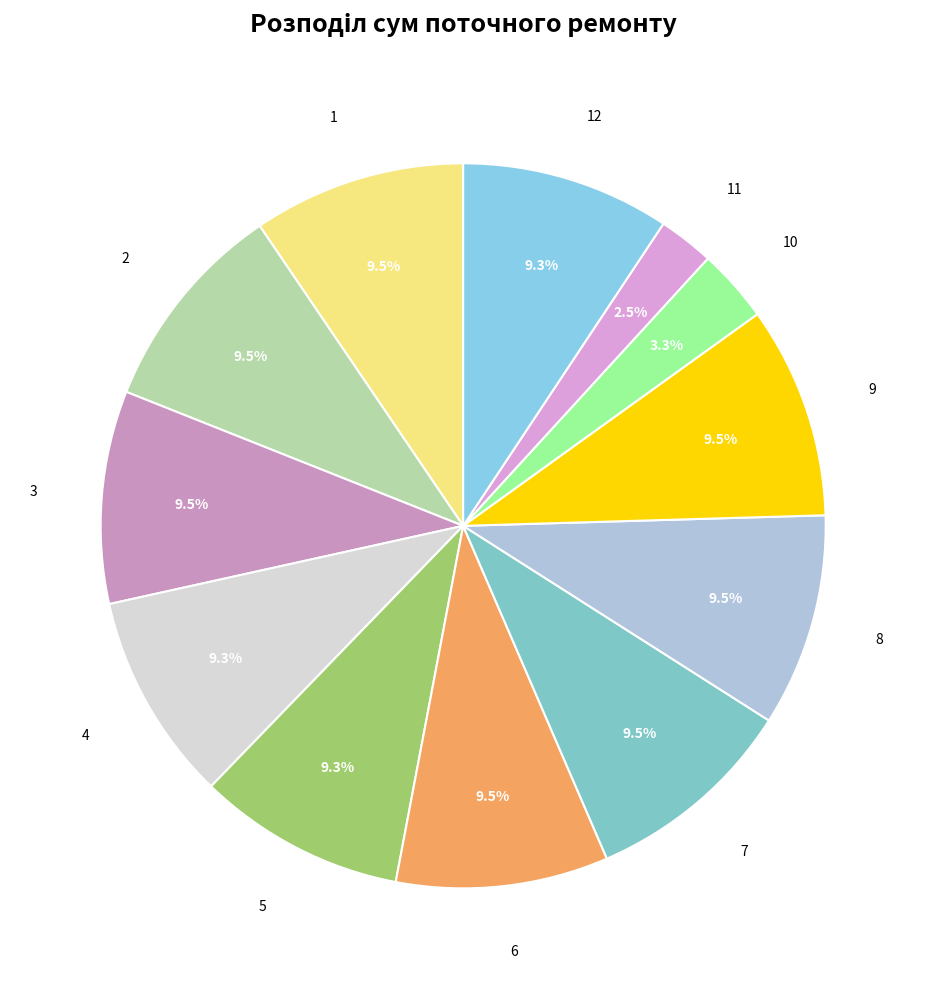

Approximately how many times larger is the value at 1 compared to 9?

1.0